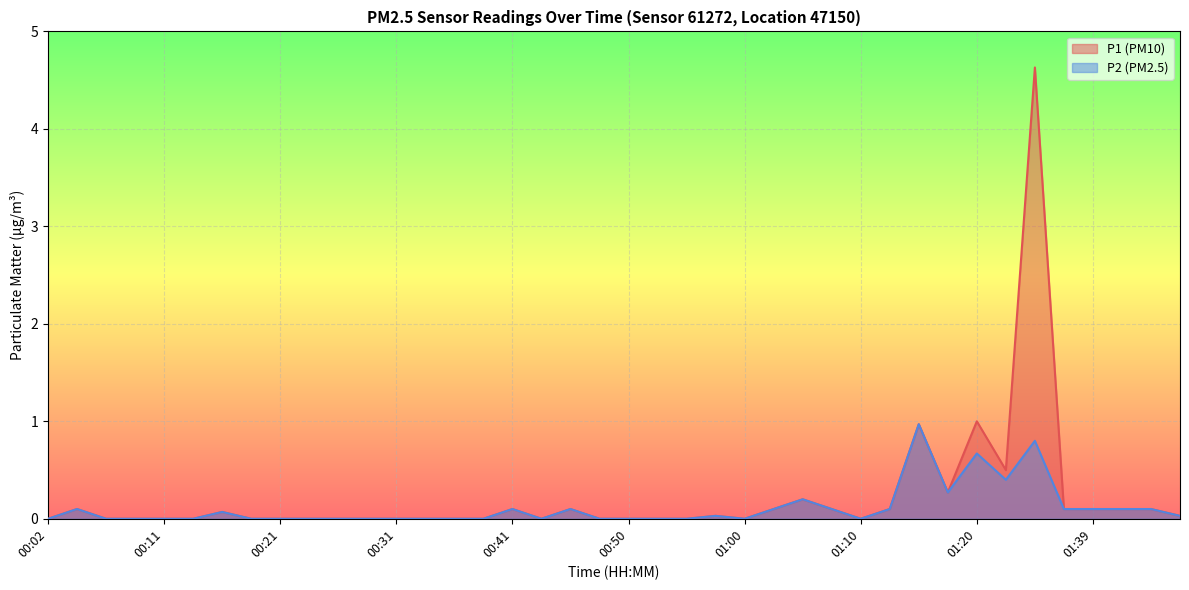

How many lines are shown in the chart?

2